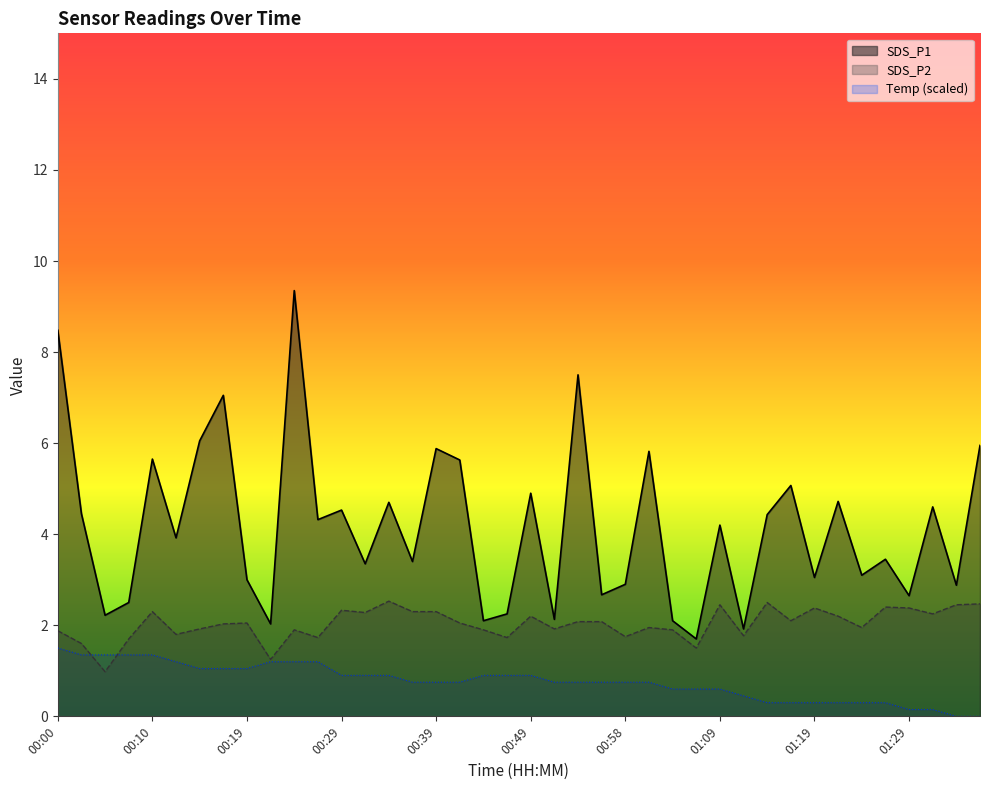

At which category is the sum across all series the highest?

00:24